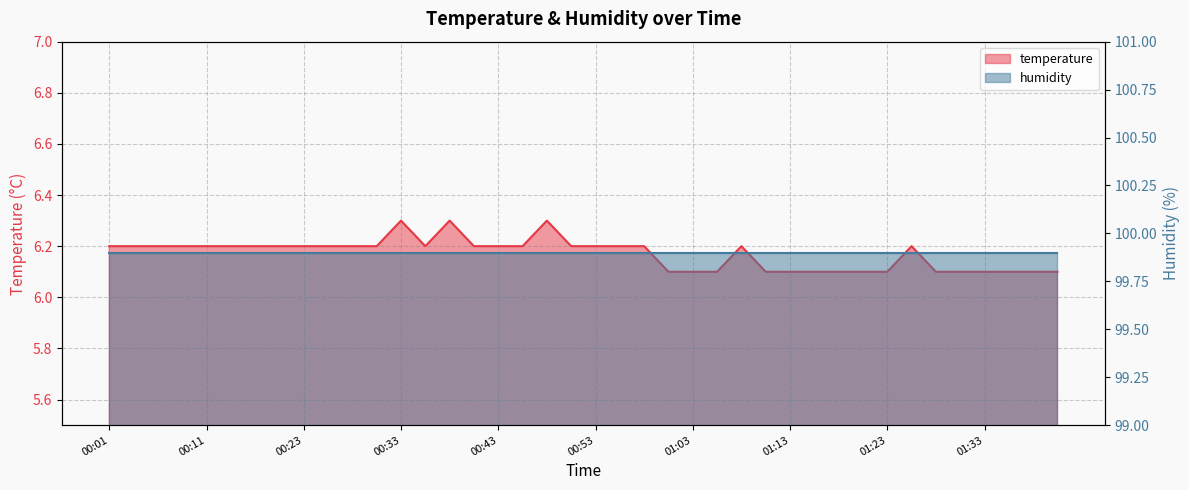

True or false: the data shows 10.8 at 00:16.

False